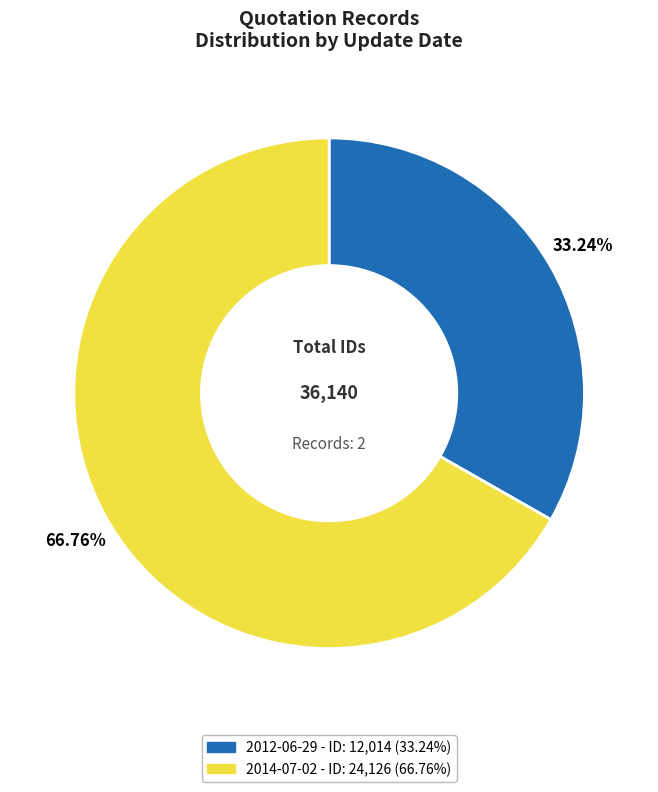

Count the number of slices in the pie.

2